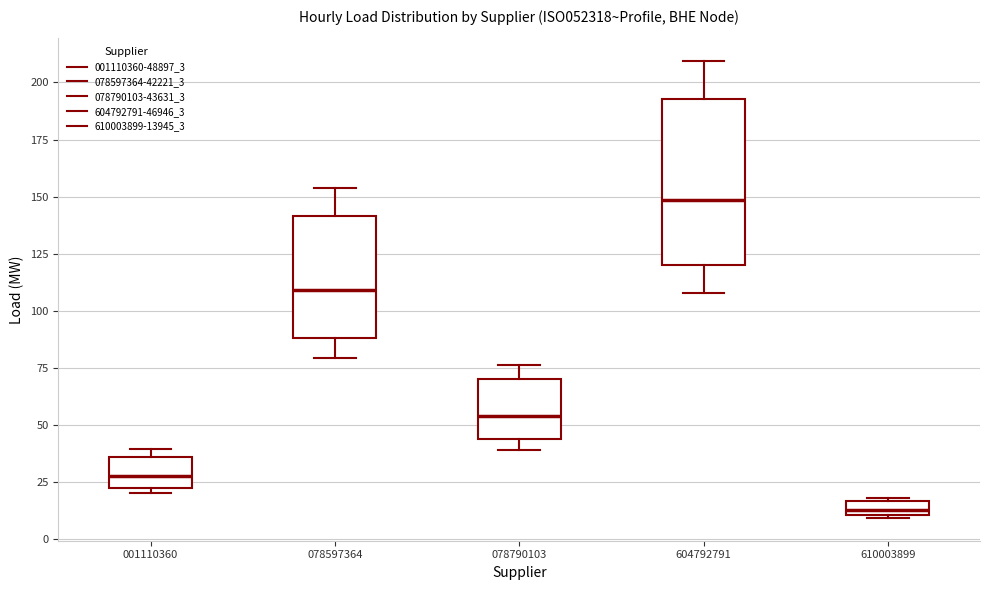

Which box's median line is the lowest?

610003899